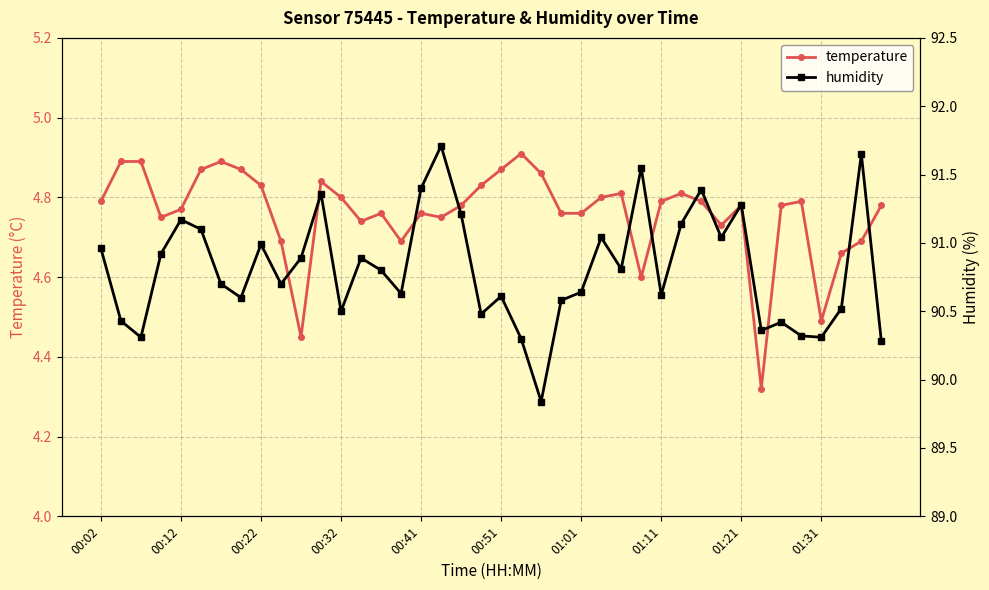

How many temperature values are between 4 and 5?

40